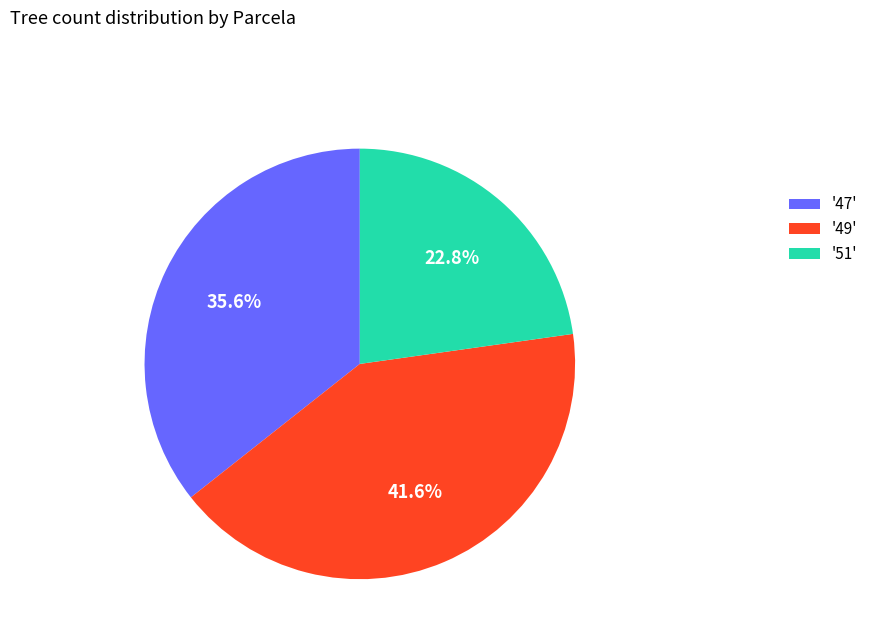

What percentage do '47' and '49' together represent?

77.2%